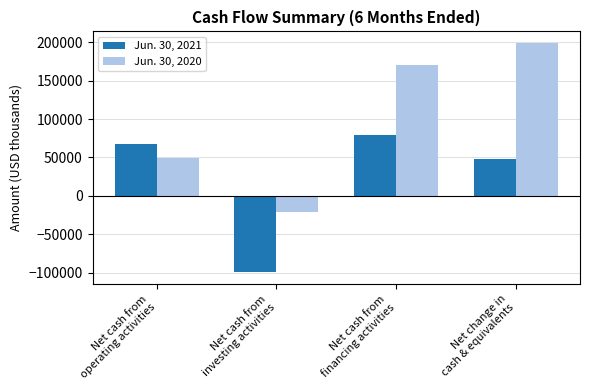

At how many categories does at least one series exceed 151125?

2